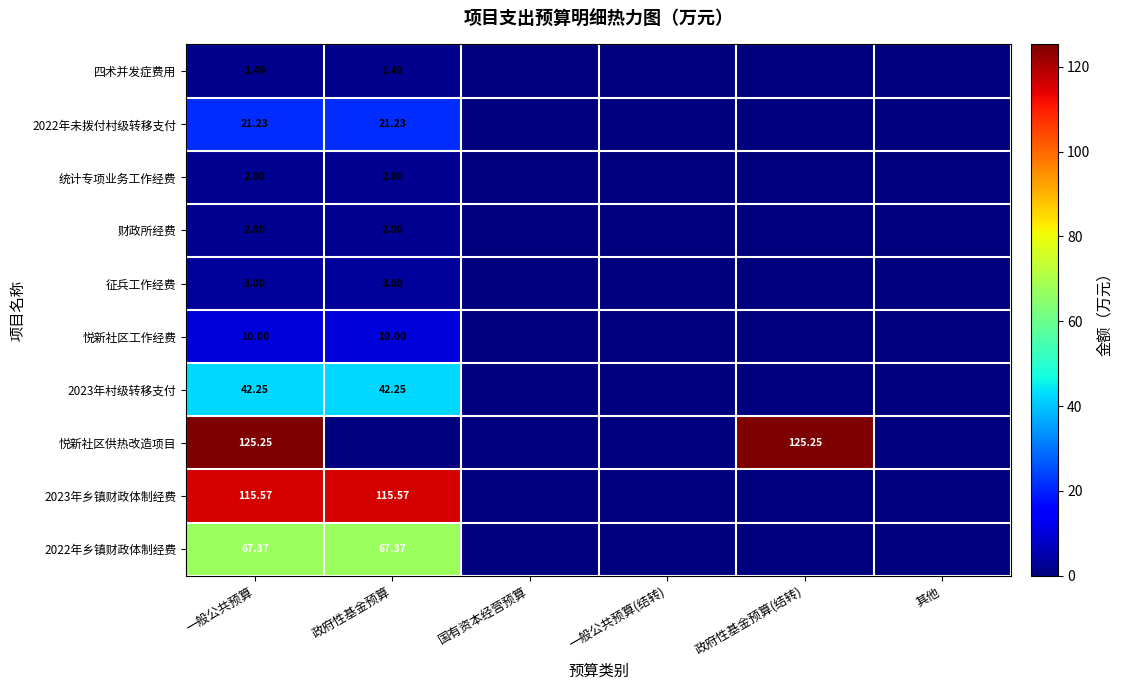

Rank the categories by 2022年未拨付村级转移支付 value from lowest to highest.

国有资本经营预算, 一般公共预算(结转), 政府性基金预算(结转), 其他, 一般公共预算, 政府性基金预算